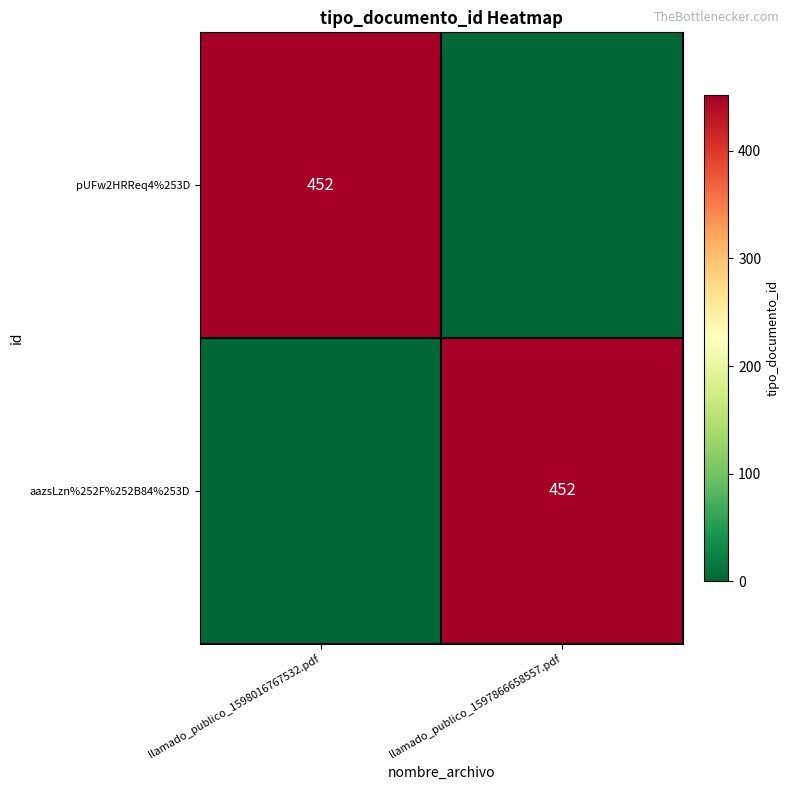

The value of pUFw2HRReq4%253D at llamado_publico_1598016767532.pdf is 174. True or false?

False